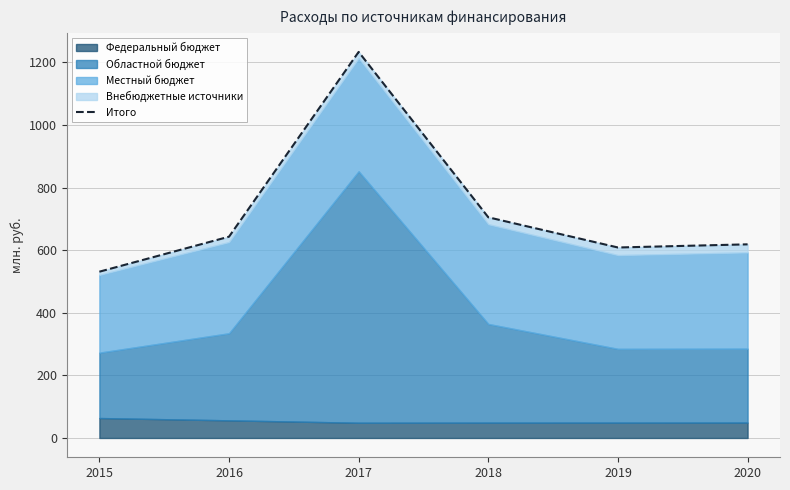

What is the difference between the values at 2016 and 2017?

590.4